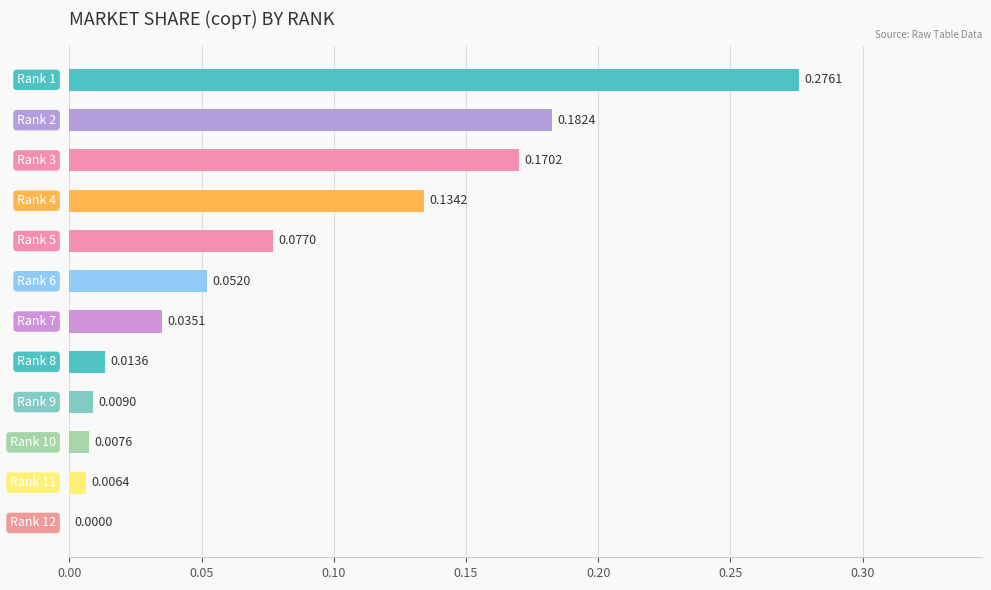

Are the bars horizontal?

Yes